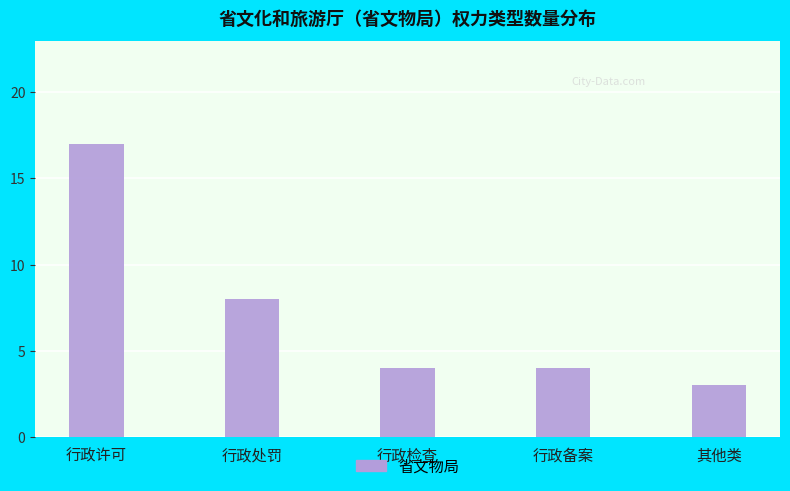

Where is the data nearest to the value 10?

行政处罚